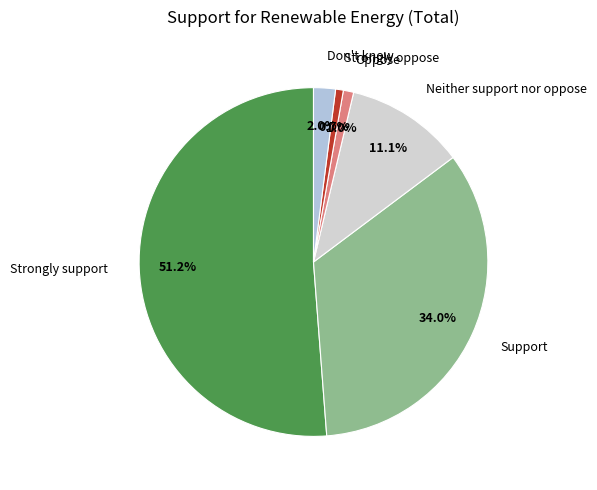

Which has a higher value, Don't know or Oppose?

Don't know